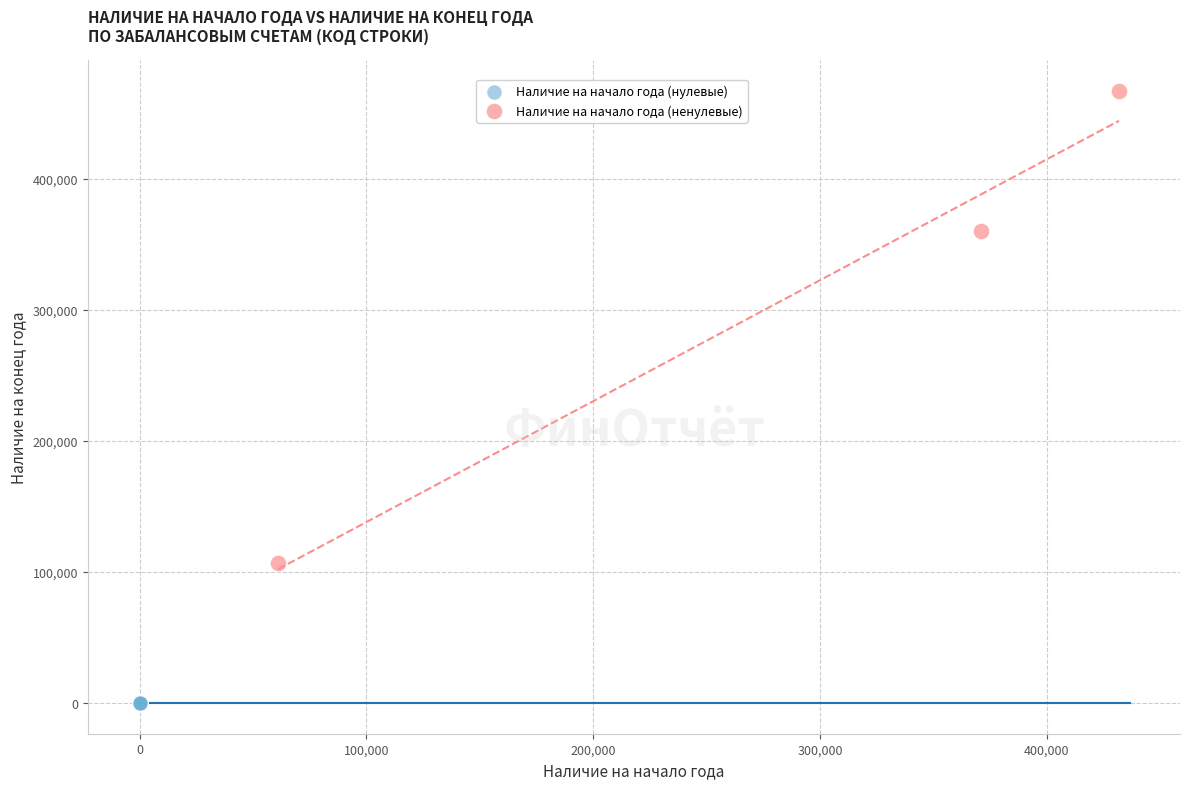

Which series contains the lowest Y value?

Наличие на начало года (нулевые)